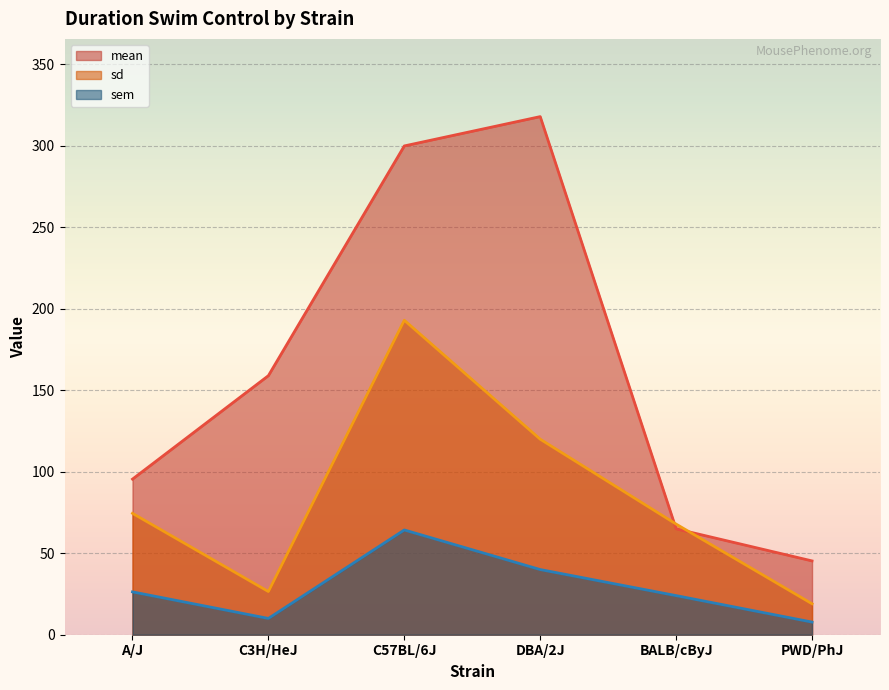

Count the number of categories in the chart.

6